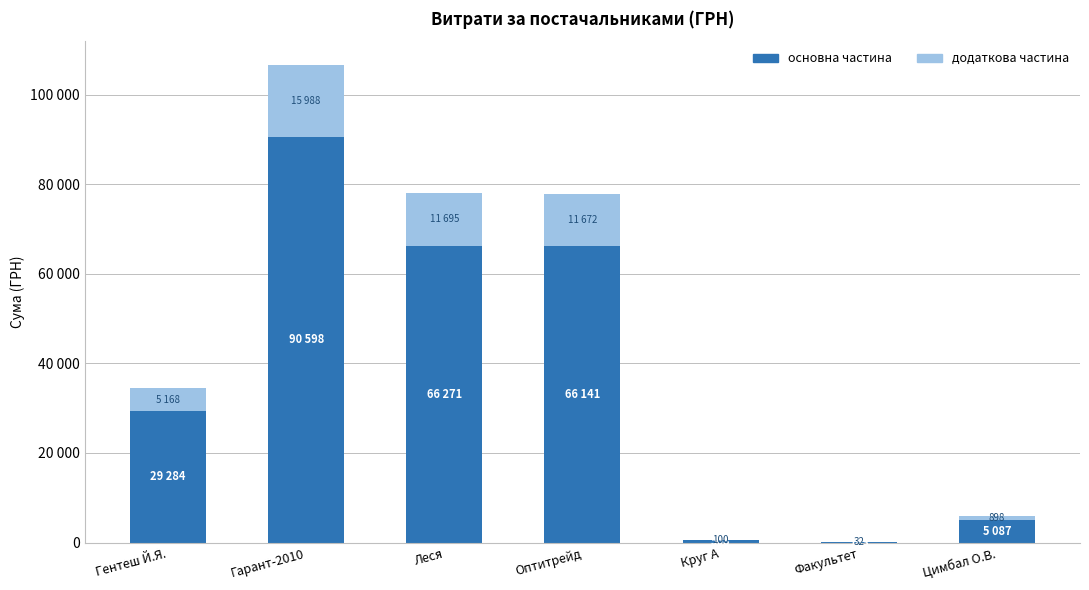

List the series in order of their overall mean, highest first.

основна частина, додаткова частина